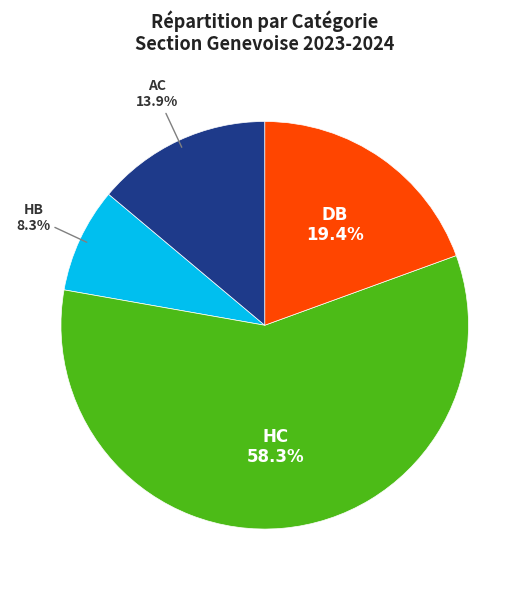

Is there any slice that represents more than half of the pie?

Yes